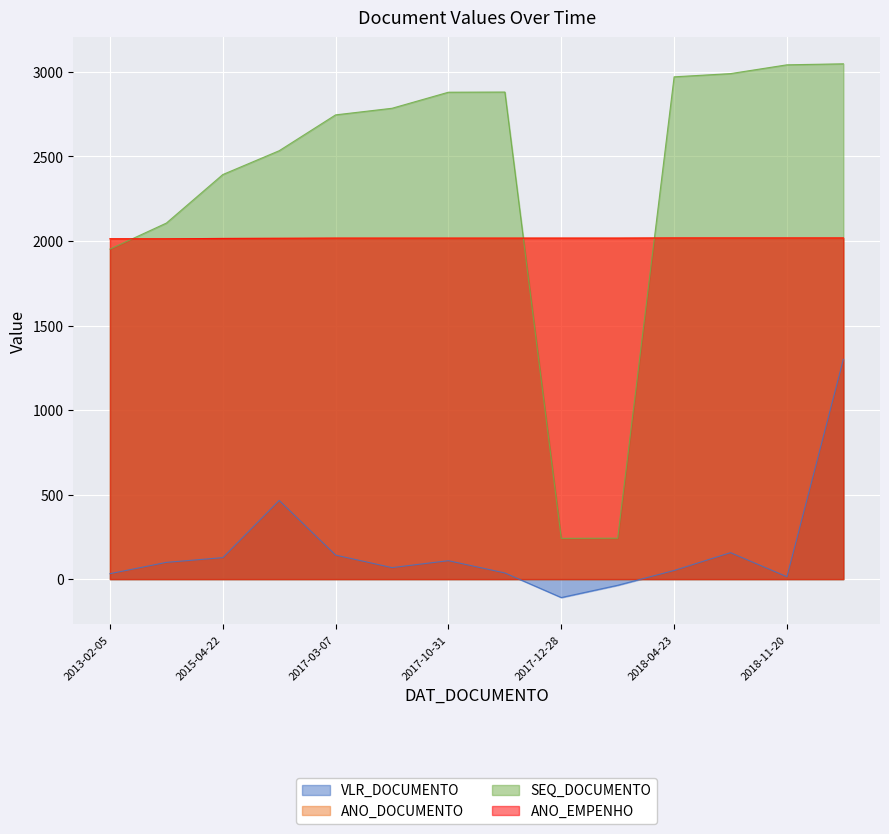

Does the chart display data point markers on the line(s)?

No